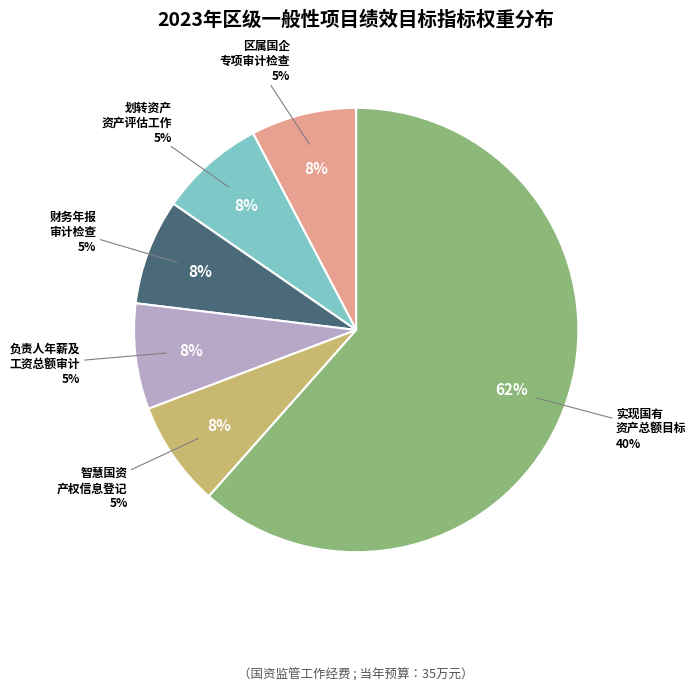

Do 开展划转资产区属国企资产评估工作 and 开展区属国企专项审计检查 together represent more than half of the pie?

No